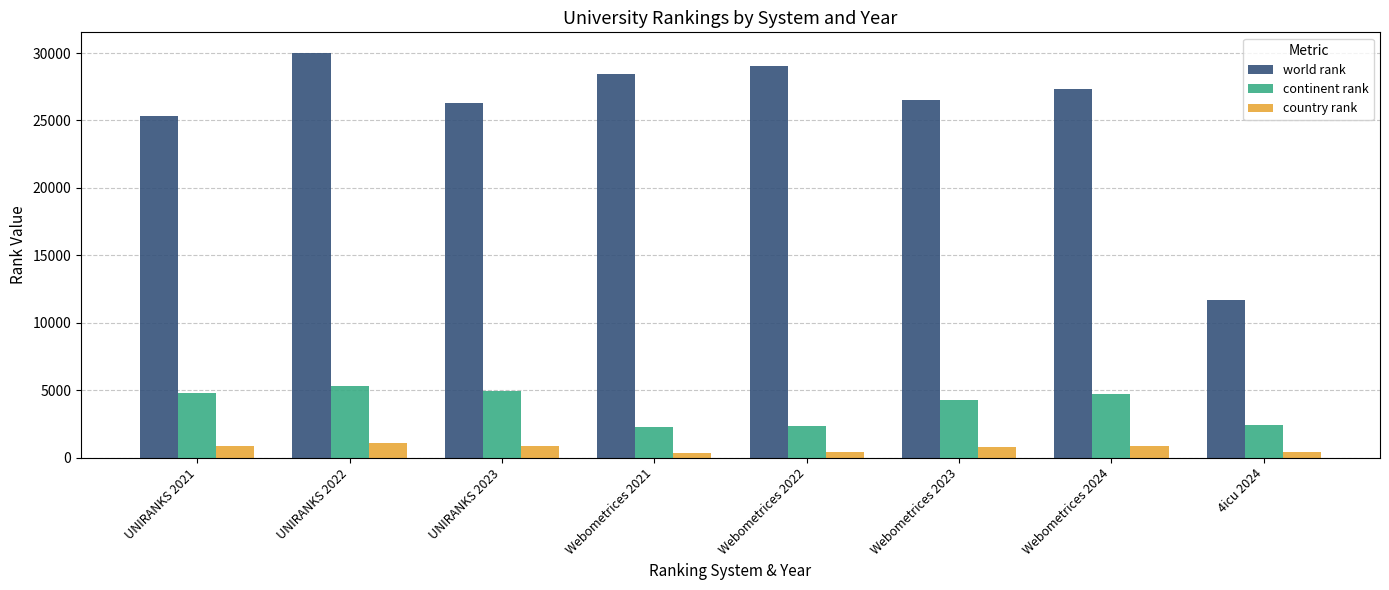

What is the difference between the second highest and minimum values in the world rank series?

17389